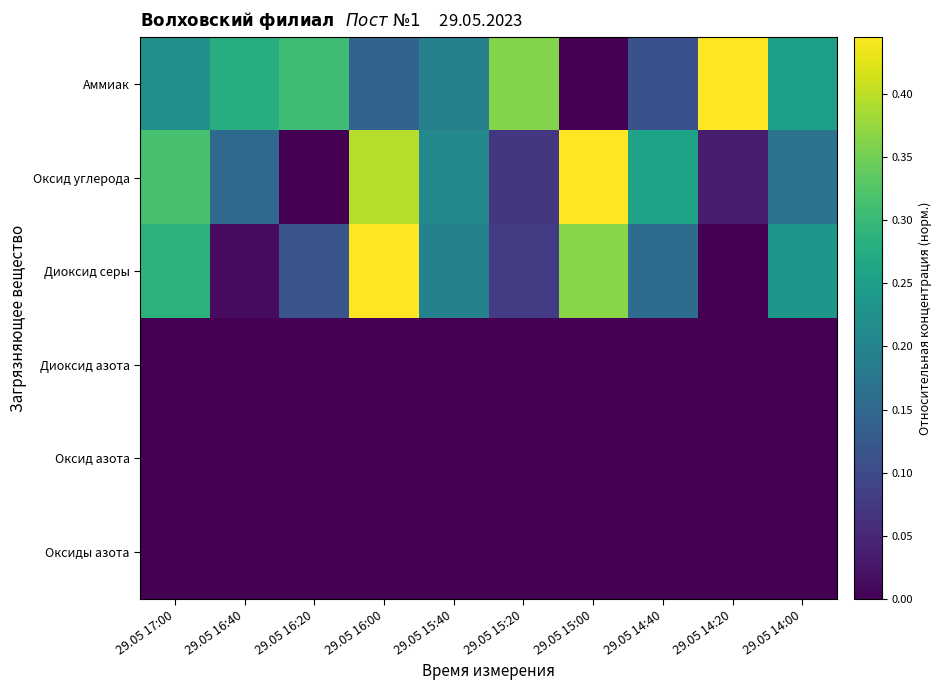

Which series has the largest total across all categories?

Аммиак